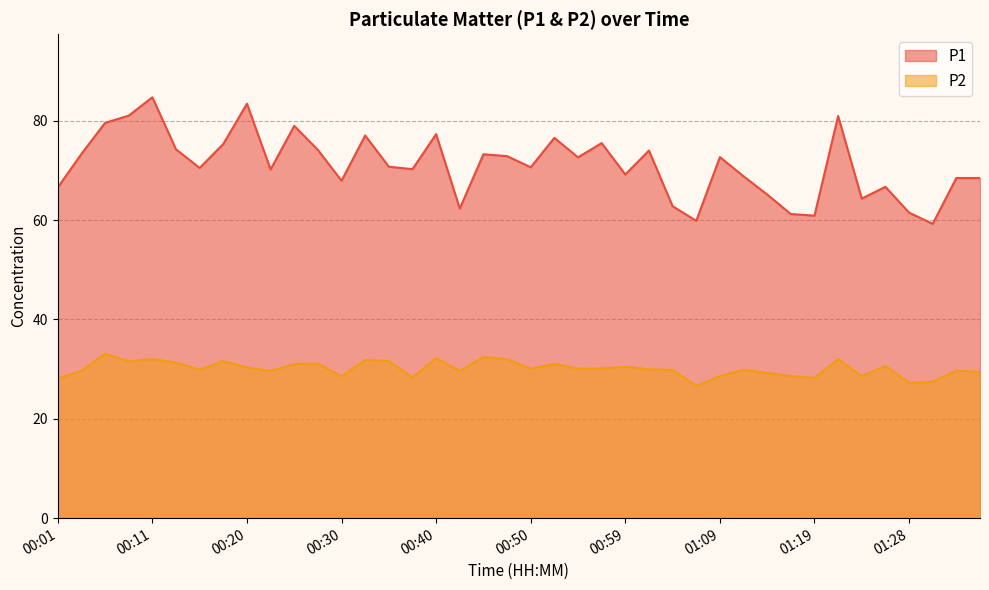

What is the value of the P1 point at the 19th from the left?

73.2